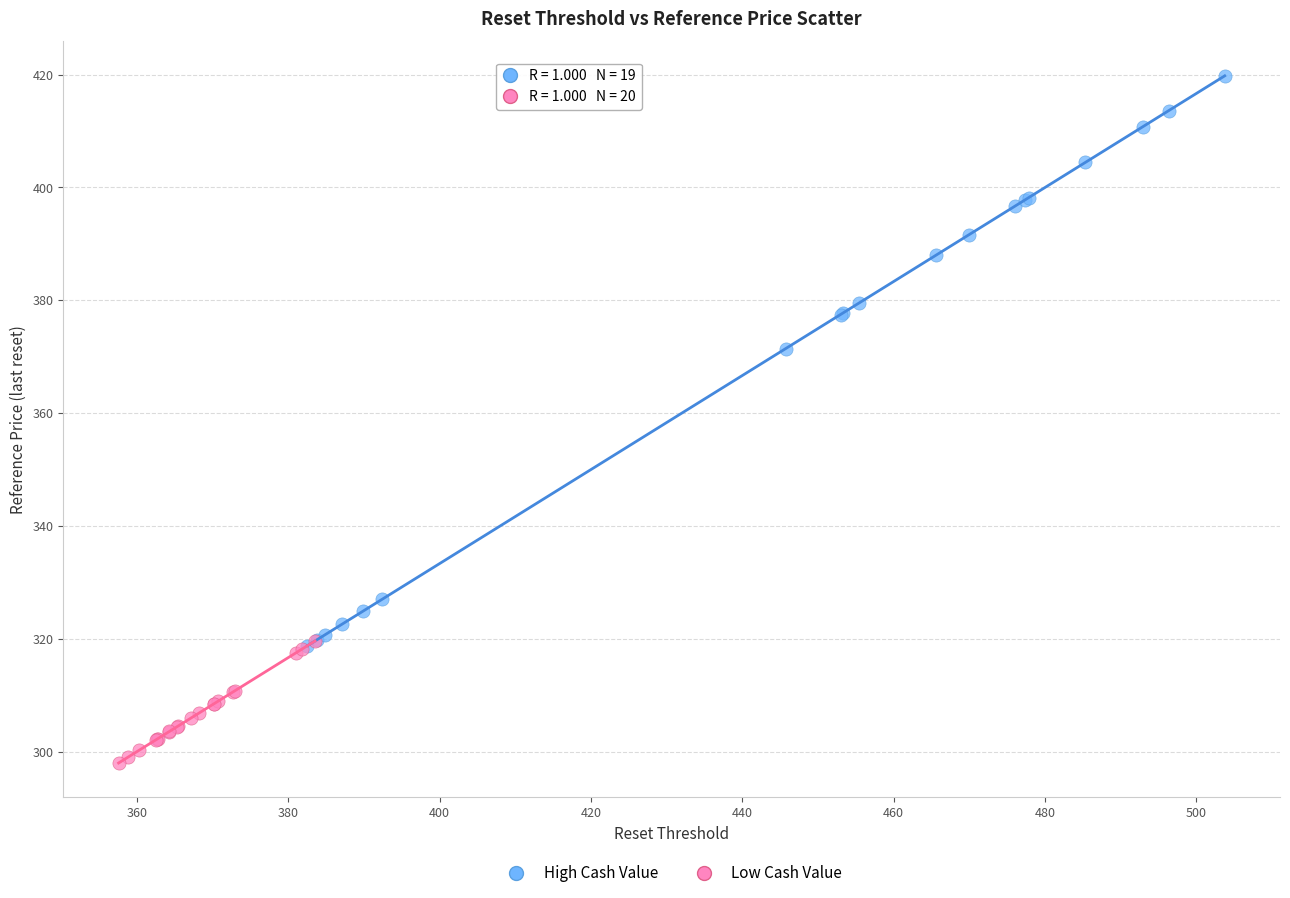

Which series contains the lowest Y value?

Low Cash Value